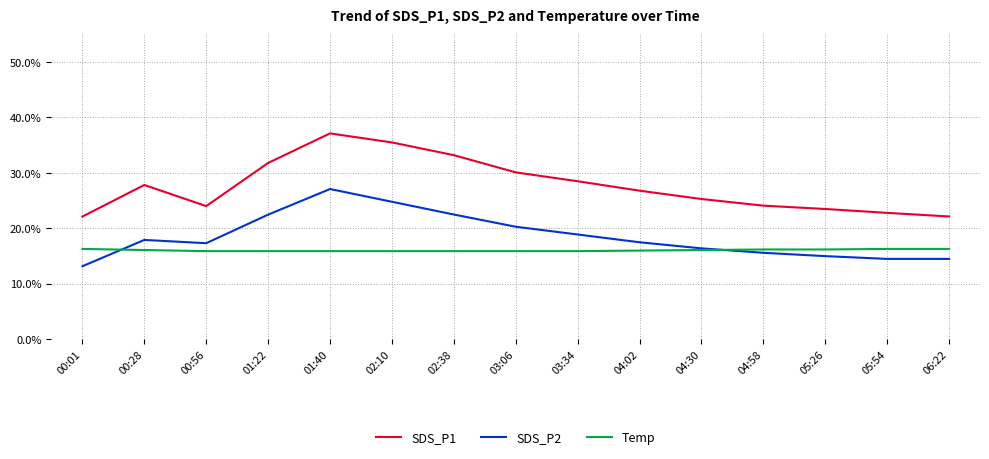

True or false: SDS_P1 has a value of 24.1 at 04:58.

True